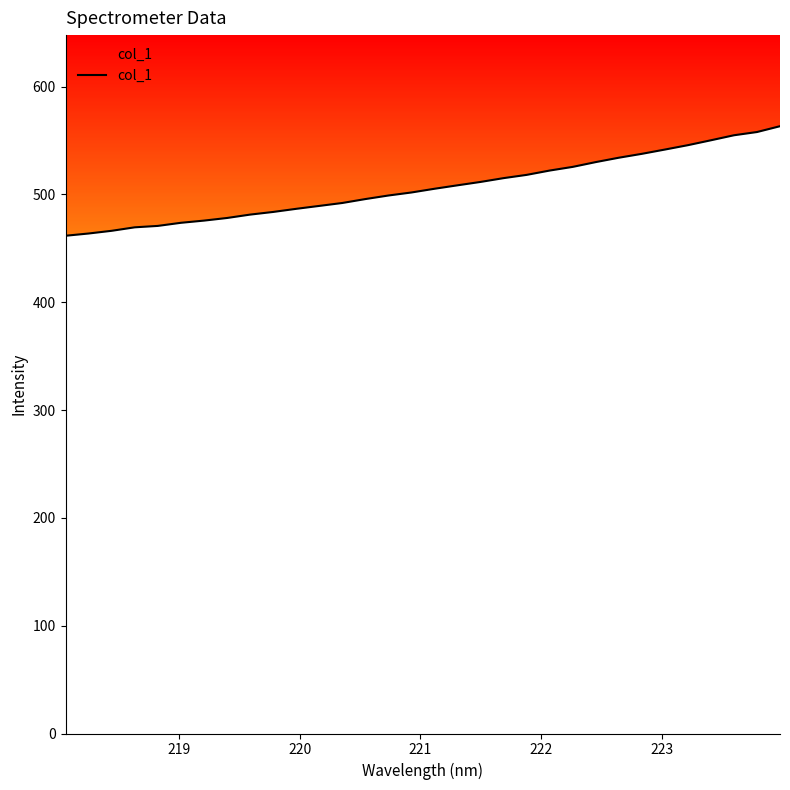

What is the difference between the second highest and minimum values?

96.2